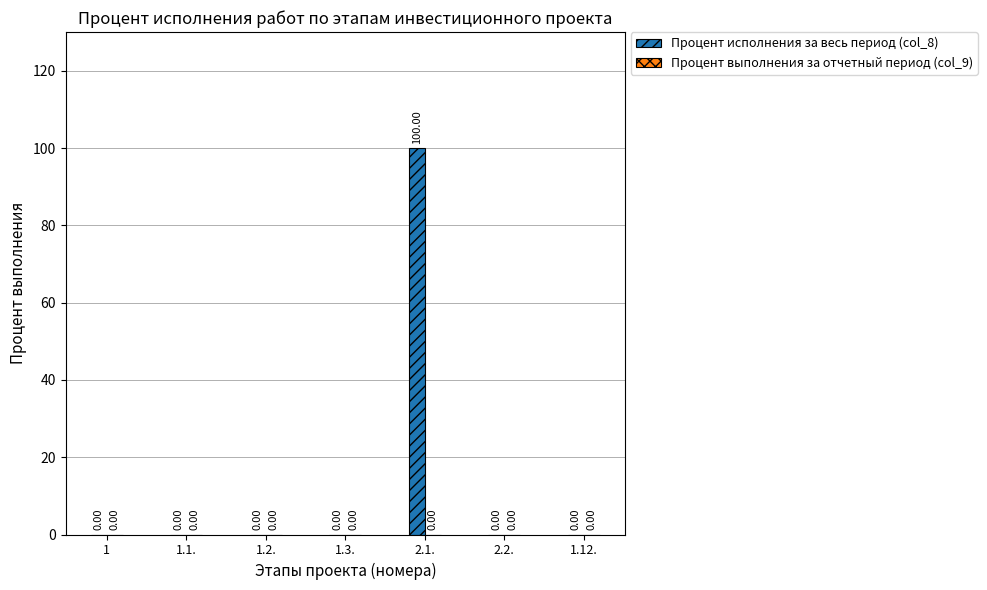

What is the sum of all values?

100